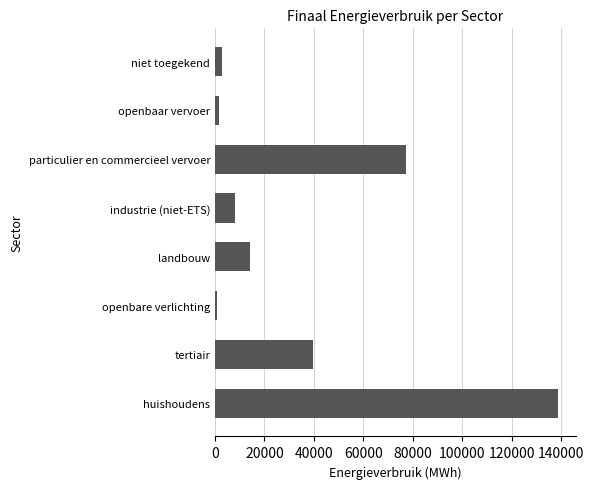

Reading bottom to top, extract all data points from this chart.

138964.0	39572.3	826.9	13999.2	7967.9	77107.4	1454.4	2954.8